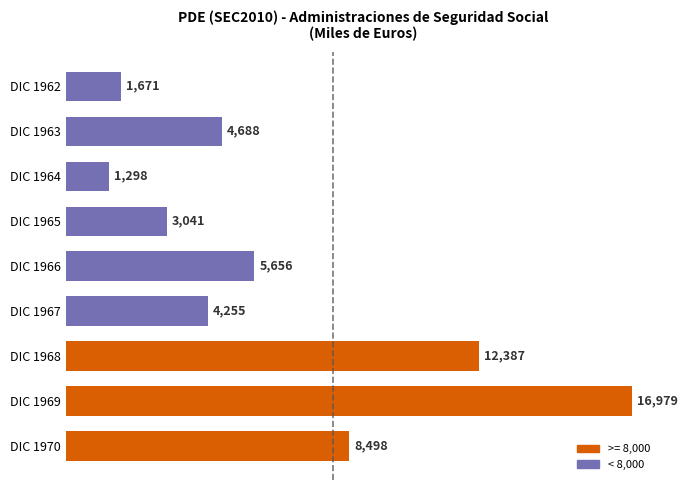

What is the change in value from DIC 1965 to DIC 1963?

+1647